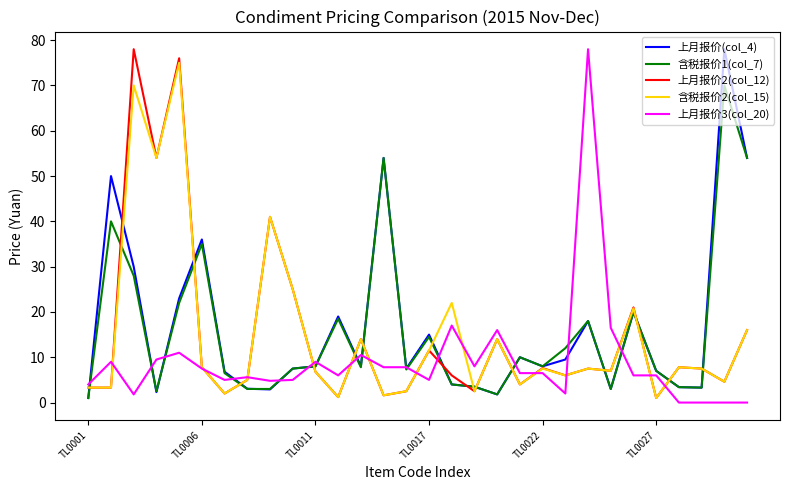

What are all the series names shown in the legend?

上月报价(col_4), 含税报价1(col_7), 上月报价2(col_12), 含税报价2(col_15), 上月报价3(col_20)